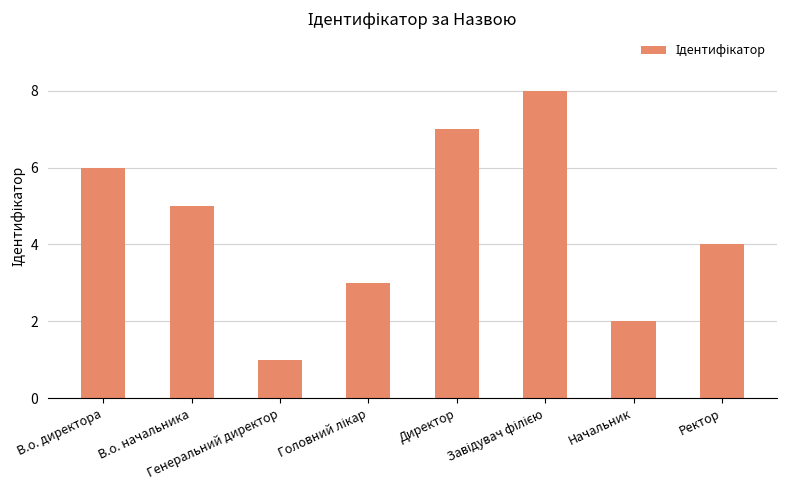

What is the change in value from В.о. директора to Директор?

+1